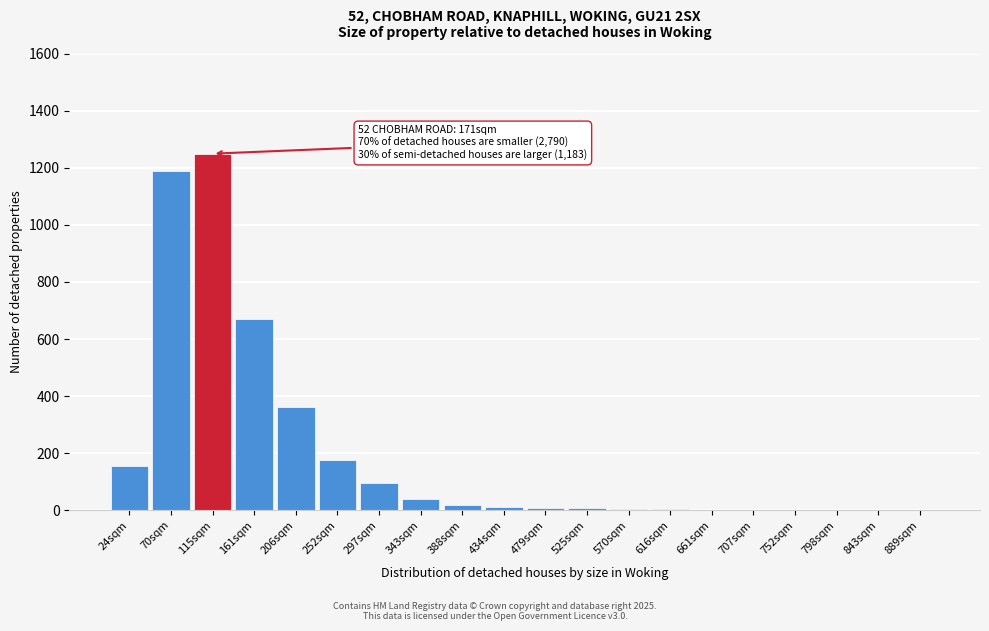

The chart shows a value of 95 at 297sqm. True or false?

True